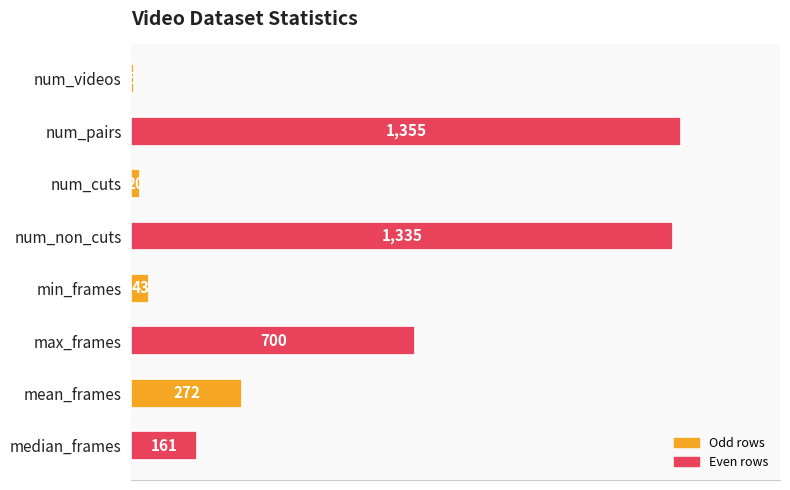

What value does the data have at num_non_cuts?

1335